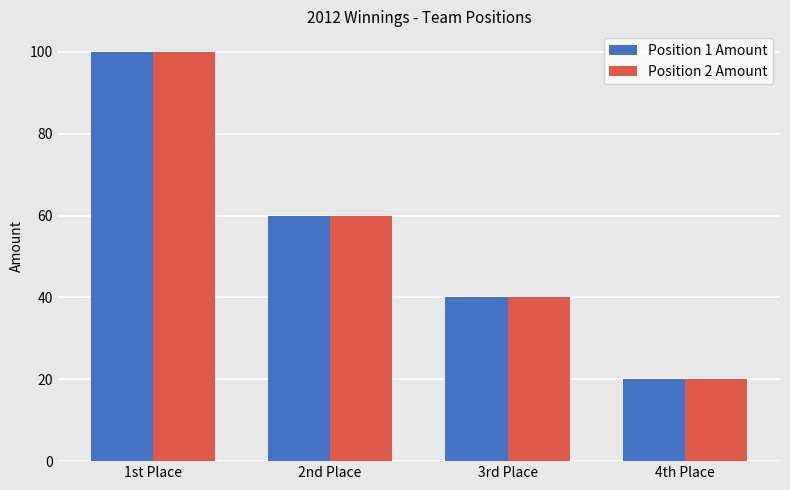

How many groups of bars are there?

4